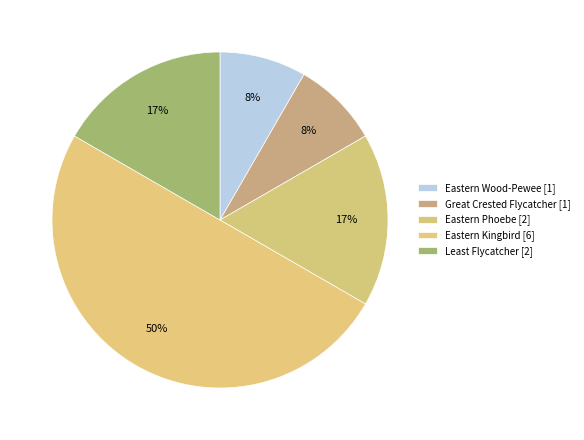

Is there any slice that represents more than half of the pie?

No